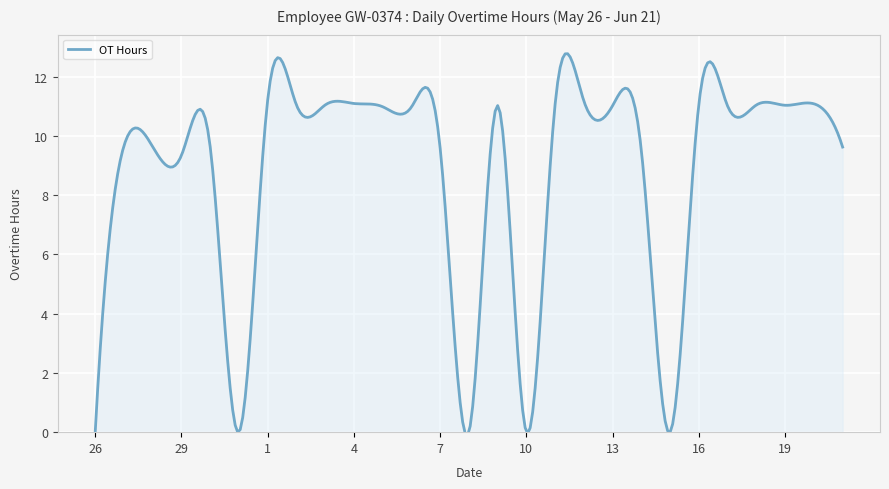

How many lines are shown in the chart?

1